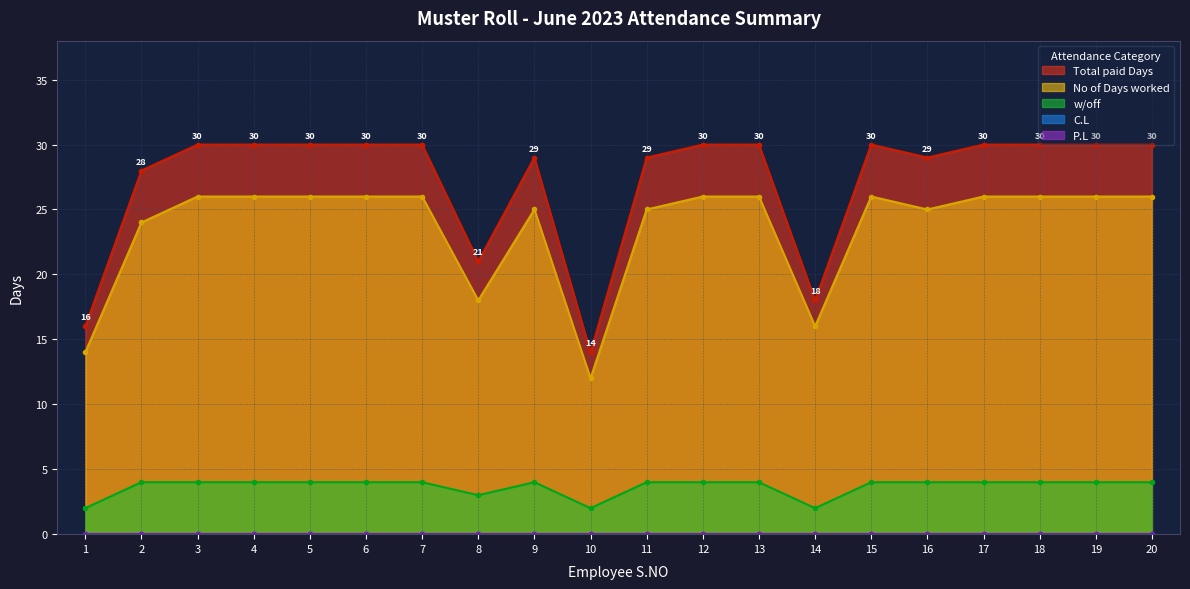

What is the spread (max minus min) of values at 14?

16